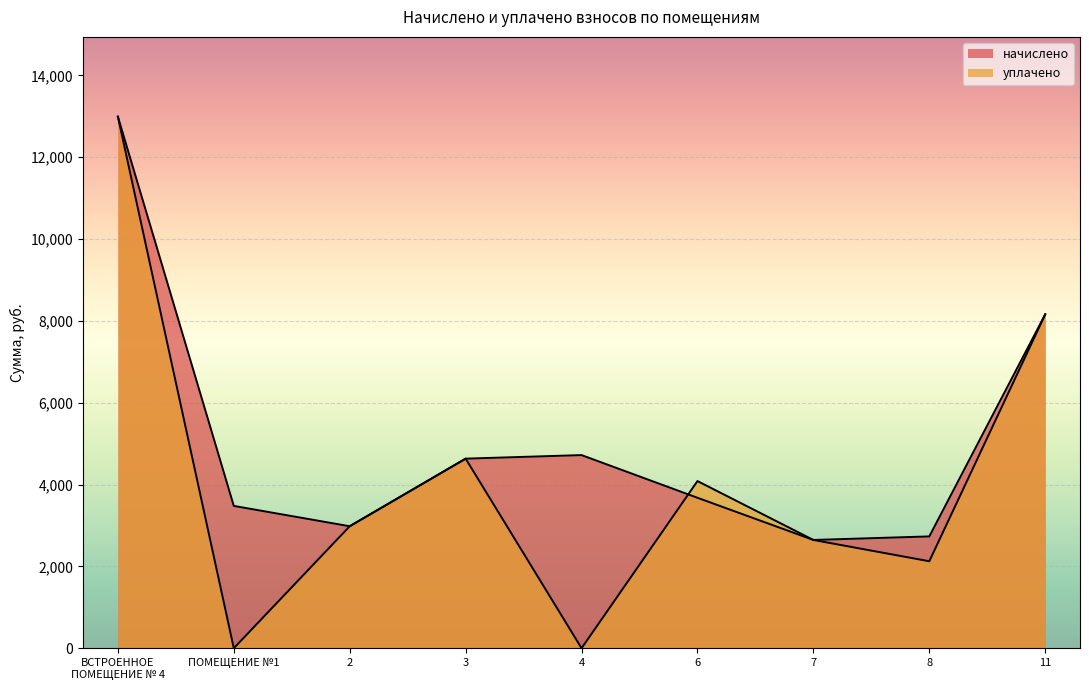

List the series in order of their peak value, lowest first.

начислено, уплачено